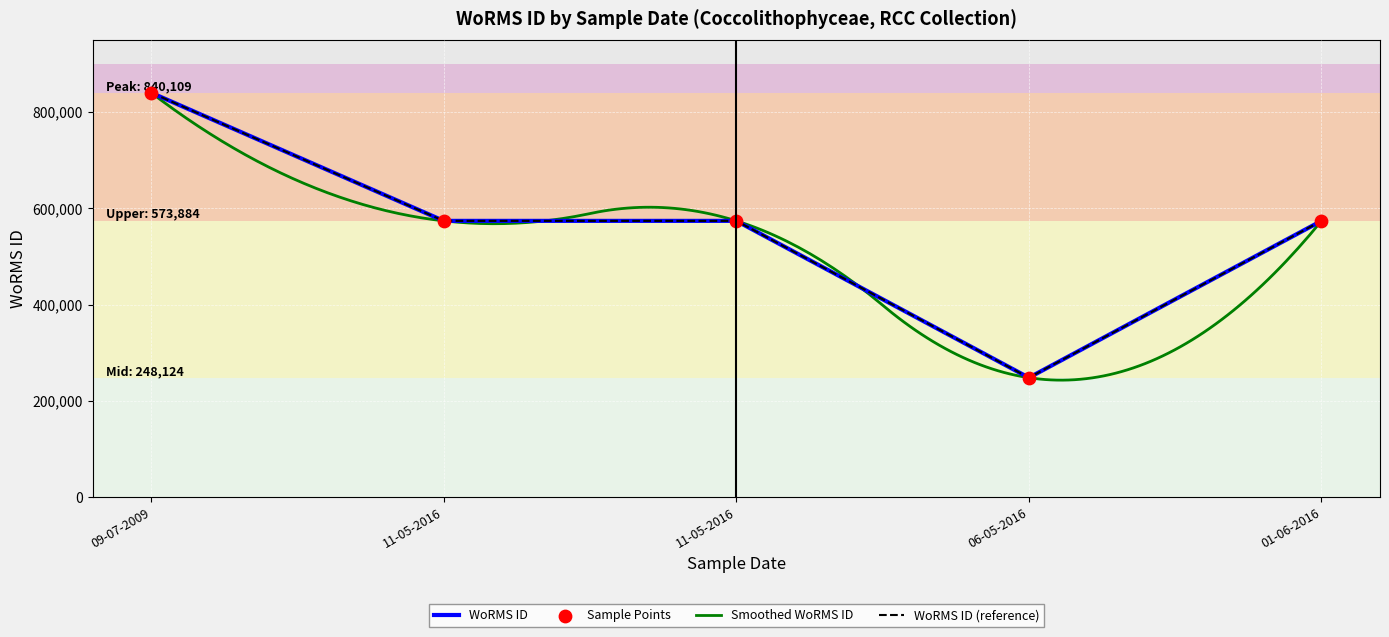

Approximately how many times larger is the value at 01-06-2016 compared to 11-05-2016?

1.0